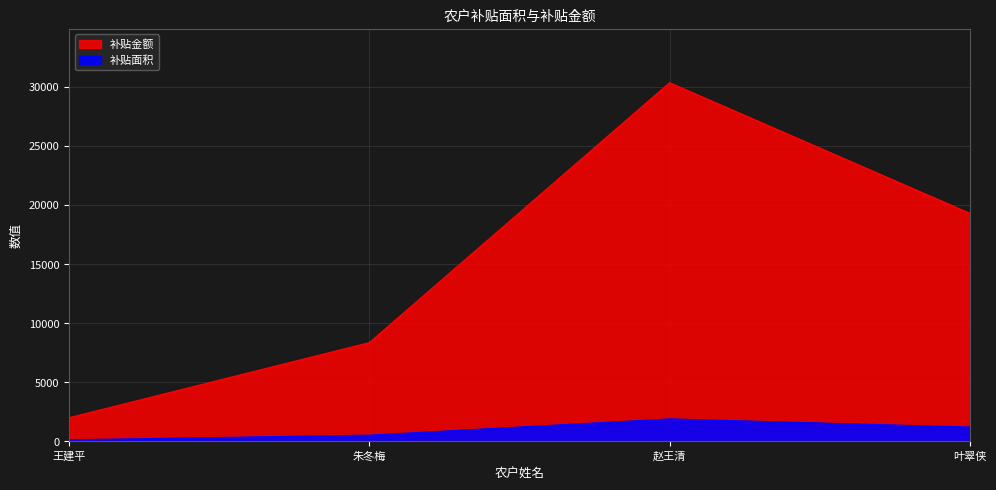

What is the label of the 4th point from the left?

叶翠侠